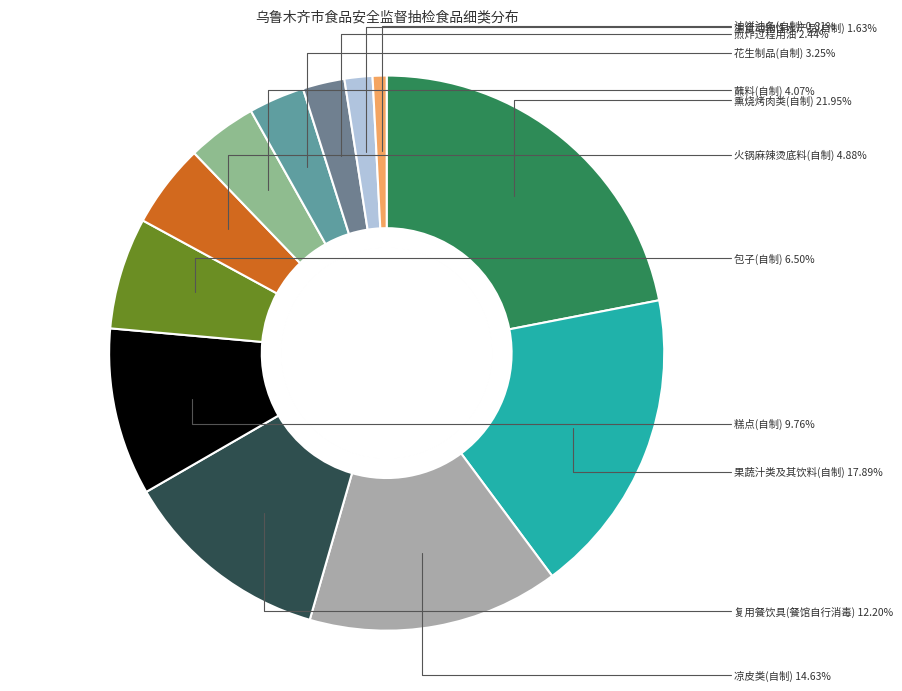

Is 复用餐饮具(餐馆自行消毒) the majority of the pie?

No